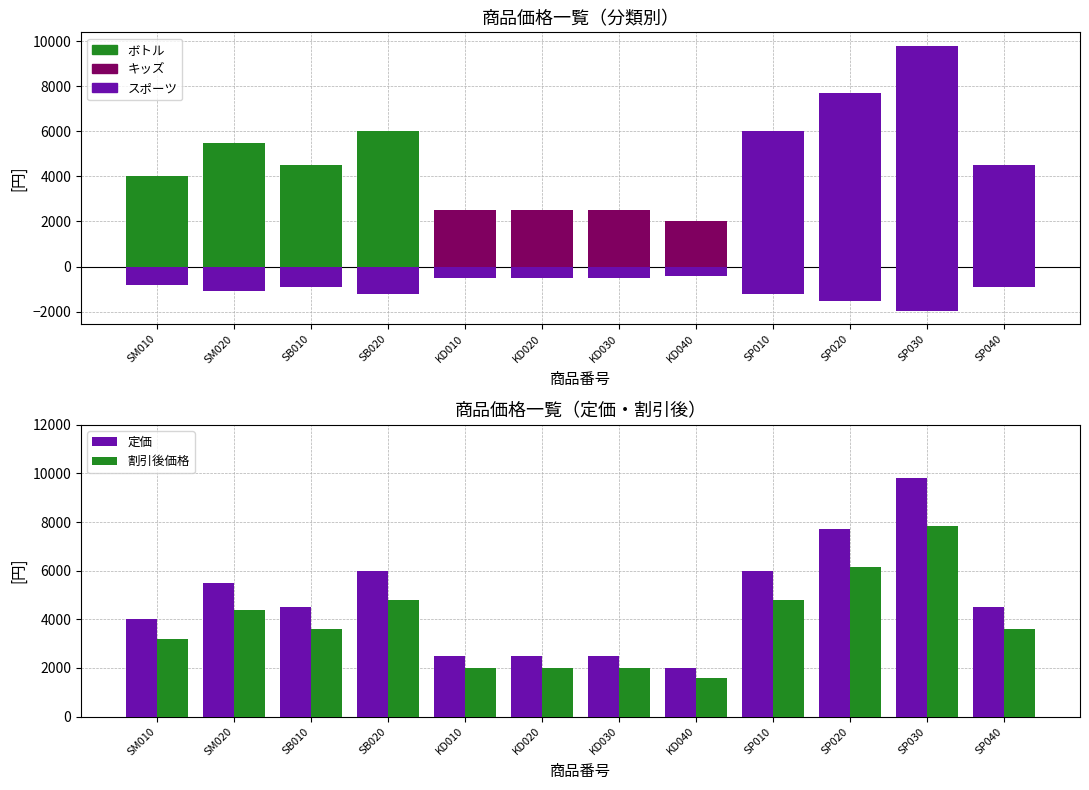

What is the sum of the 割引後価格 values at SM010 and KD010?

5200